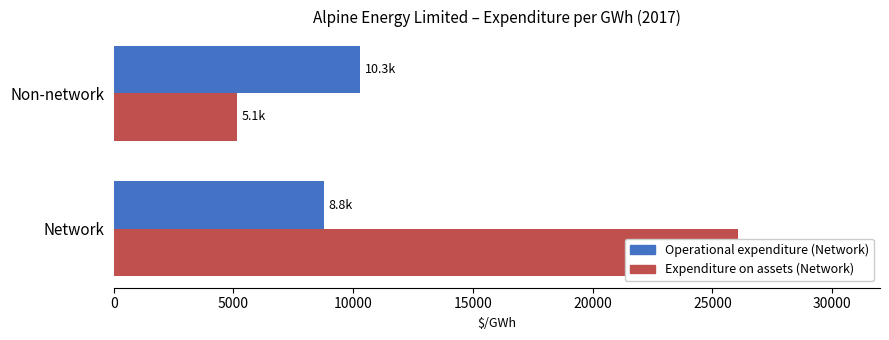

How many bars are there in total?

4